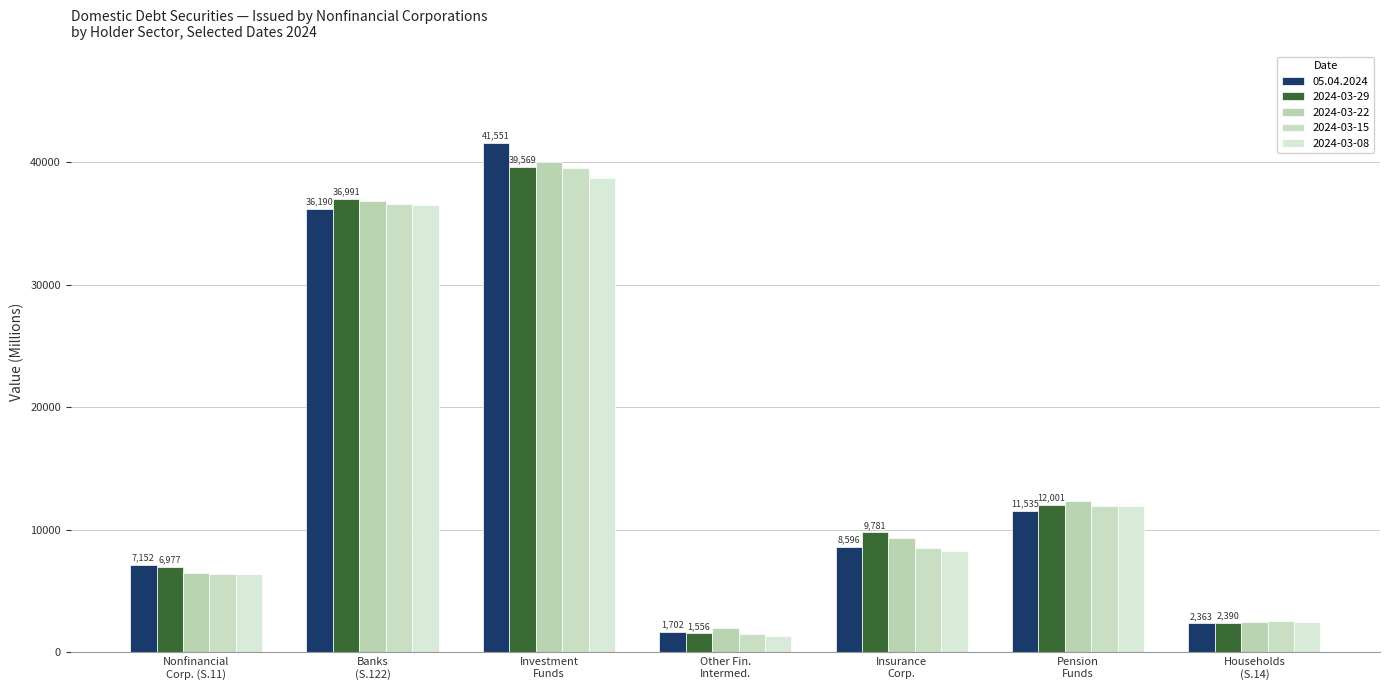

What are all the series names shown in the legend?

05.04.2024, 2024-03-29, 2024-03-22, 2024-03-15, 2024-03-08